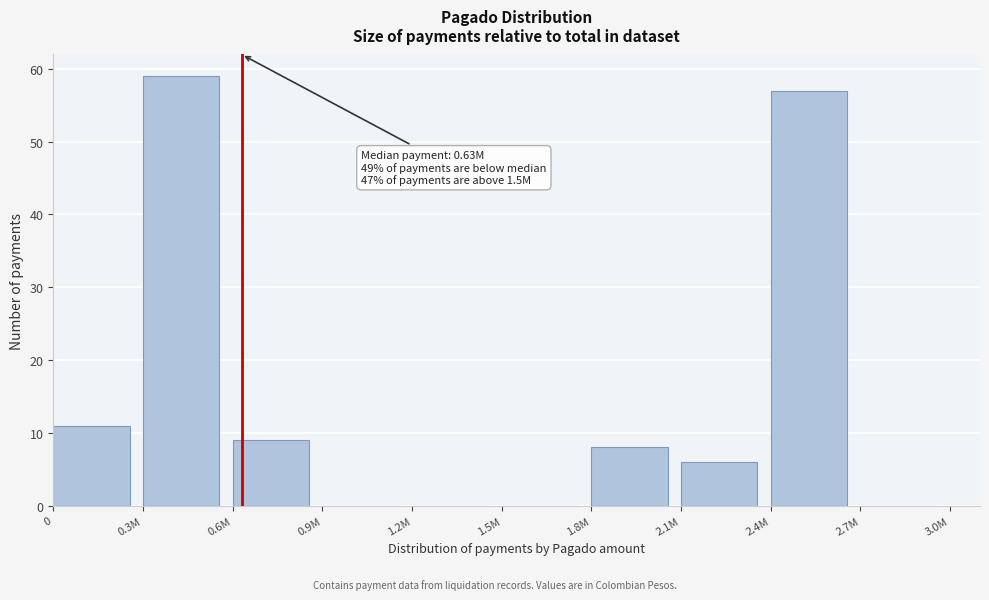

Reading right to left, what are all the values shown in this chart?

2.7M=0	2.4M=57	2.1M=6	1.8M=8	1.5M=0	1.2M=0	0.9M=0	0.6M=9	0.3M=59	0=11